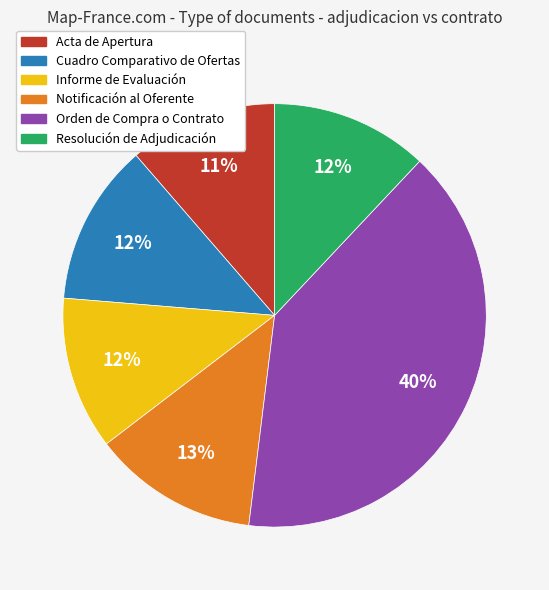

Does any single category account for the majority?

No